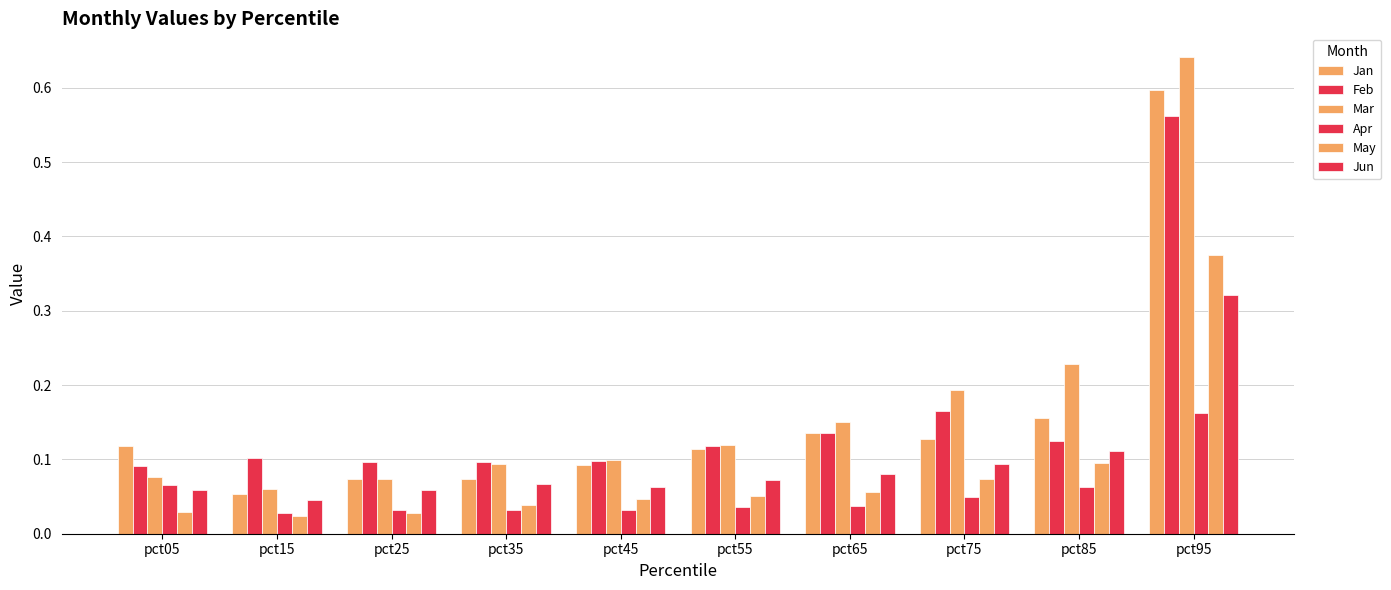

What is the spread (max minus min) of values at pct15?

0.1